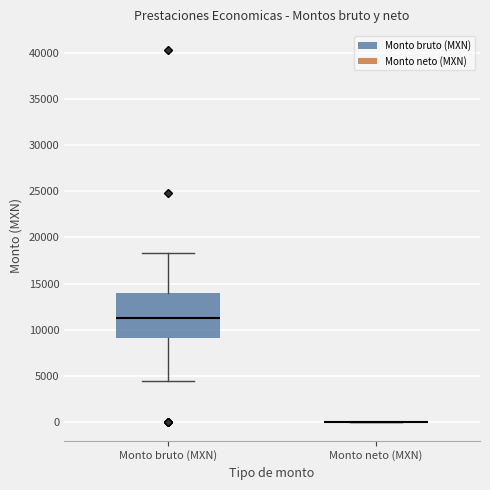

Reading left to right, read every box against the y-axis: the position of its median line, the range the box covers, and the ends of its whiskers. The values are not printed on the chart, so give them approximately, as read against the axis.

Monto bruto (MXN): median 11500, box 9000 to 14000, whiskers 4500 to 18500
Monto neto (MXN): box collapsed to a line at 0, whiskers 0 to 0